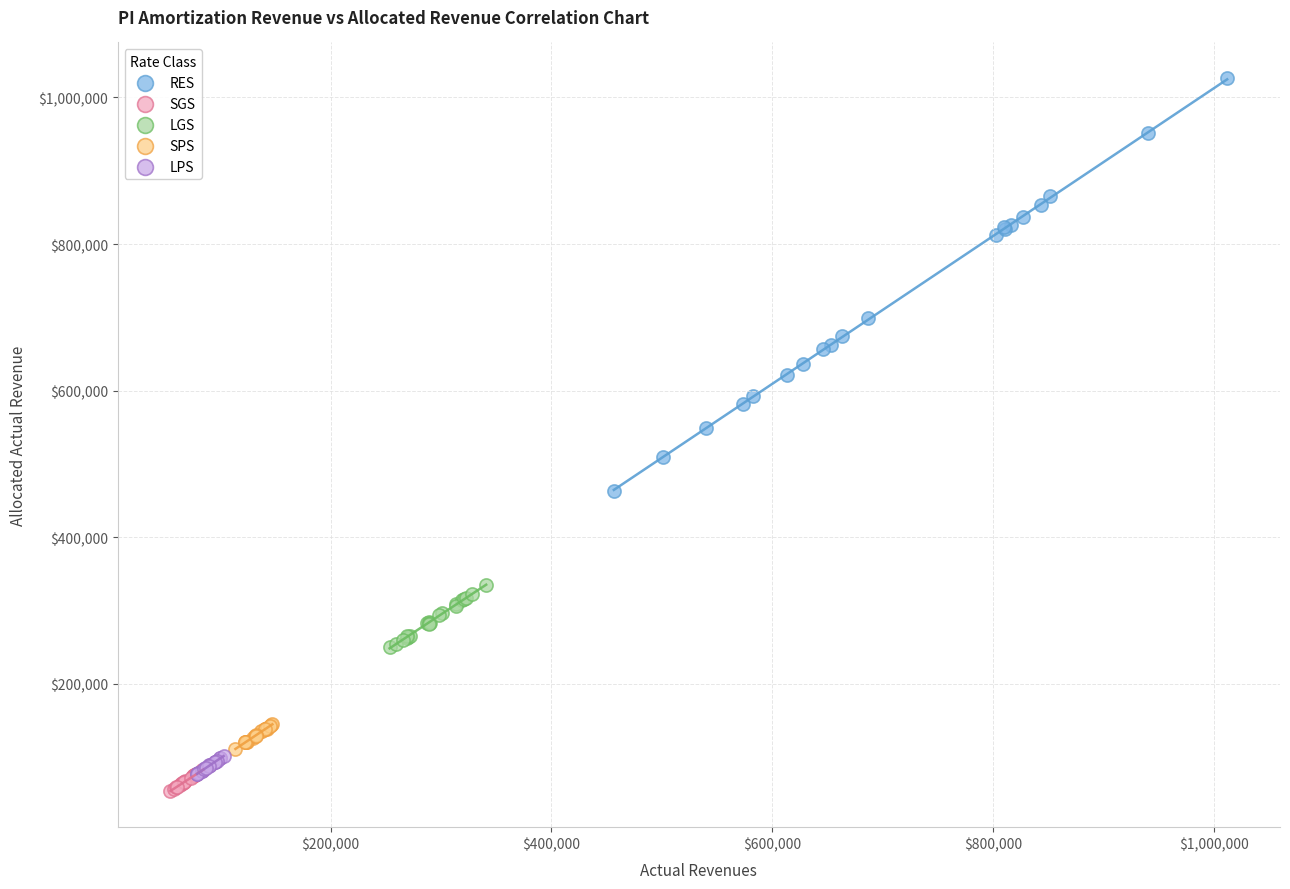

Which series has the largest Y range (max minus min)?

RES